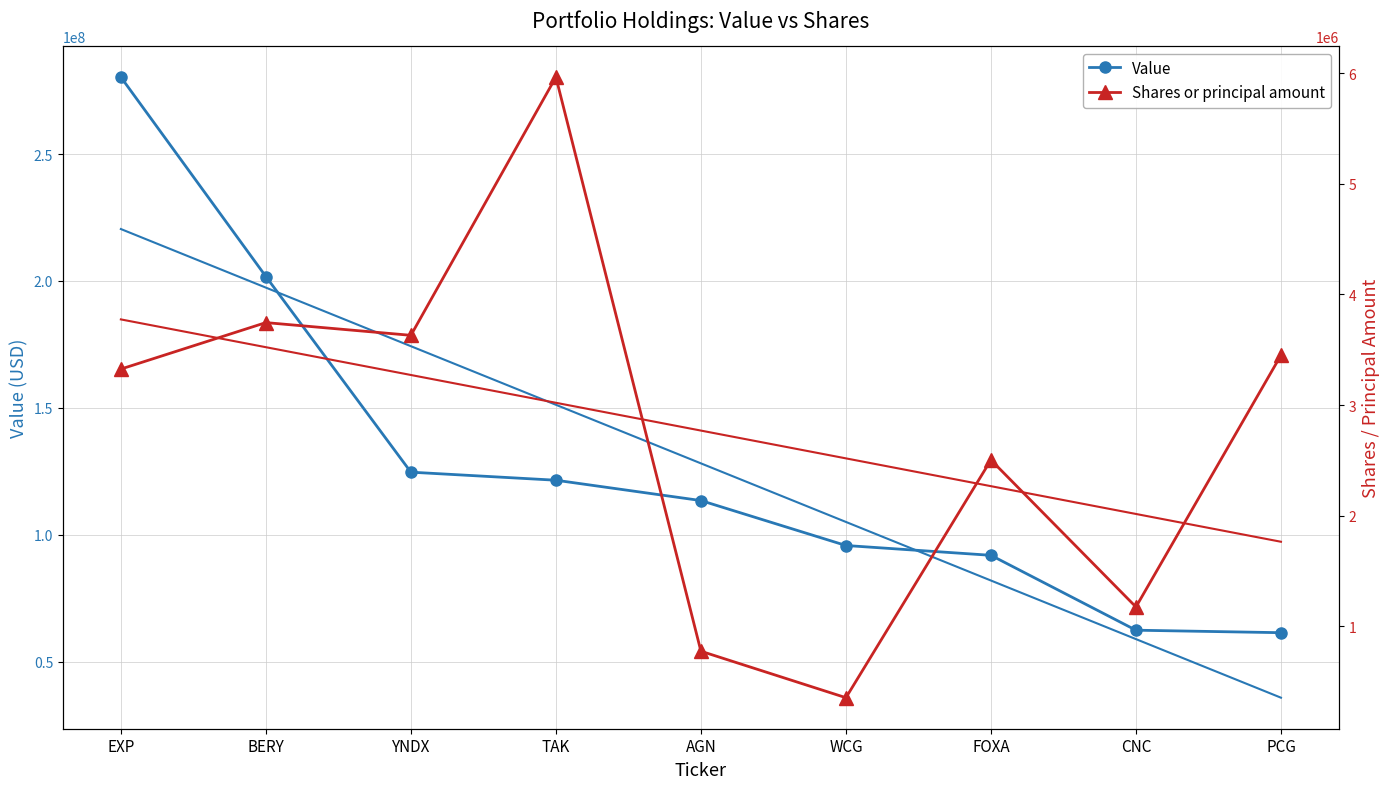

How many lines are shown in the chart?

2